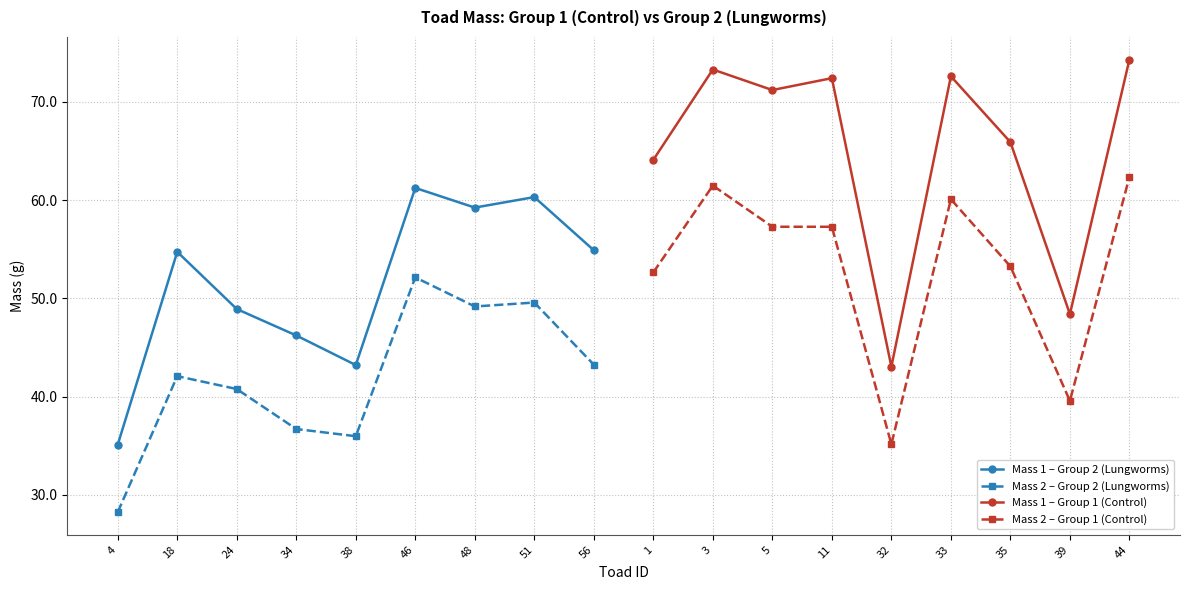

Reading left to right, transcribe all the data shown in this chart.

Mass 1 – Group 2 (Lungworms): 35.1	54.7	48.9	46.2	43.2	61.2	59.2	60.3	54.9
Mass 2 – Group 2 (Lungworms): 28.2	42.1	40.8	36.7	36.0	52.1	49.2	49.6	43.3
Mass 1 – Group 1 (Control): 64.1	73.3	71.2	72.4	43.0	72.6	65.9	48.4	74.3
Mass 2 – Group 1 (Control): 52.6	61.5	57.3	57.3	35.2	60.1	53.3	39.6	62.4